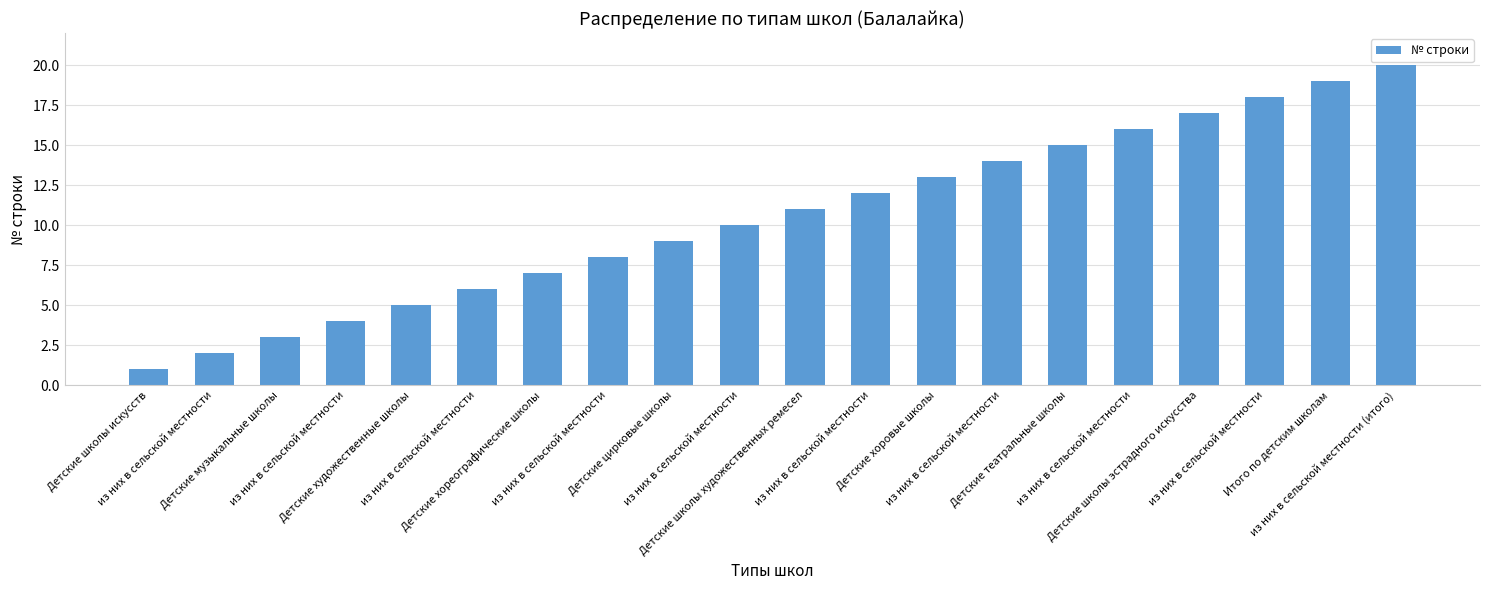

The value at Детские хореографические школы is 1. True or false?

False